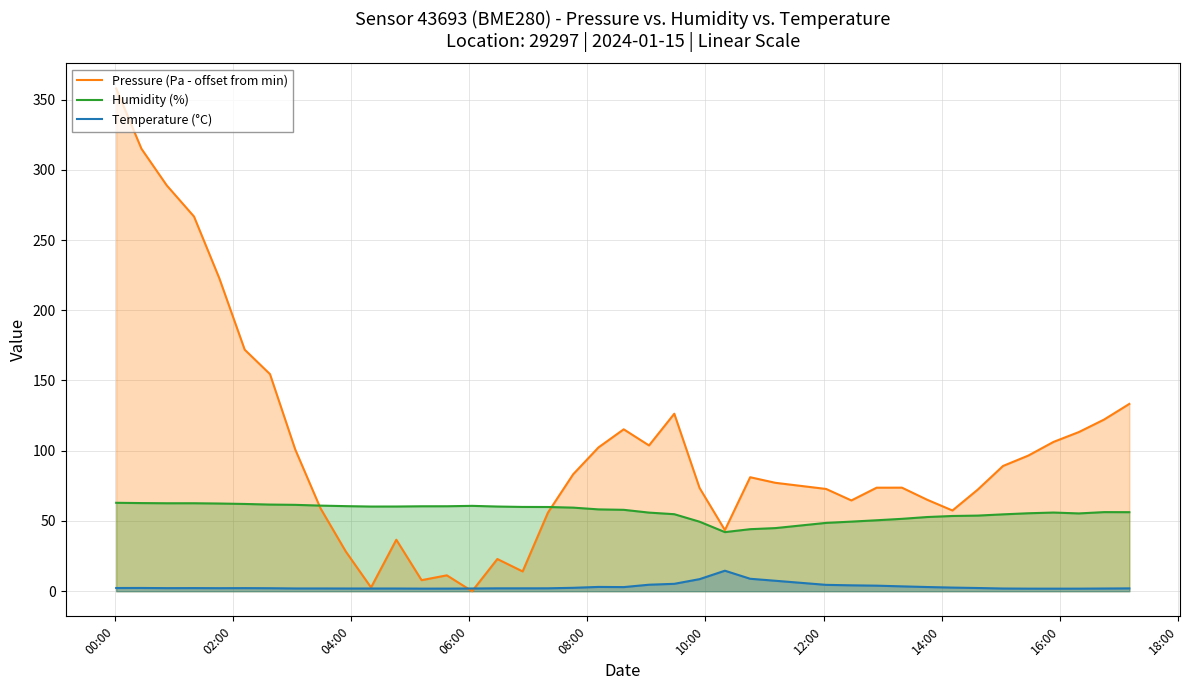

List the series in order of their peak value, lowest first.

Temperature (°C), Humidity (%), Pressure (Pa - offset from min)